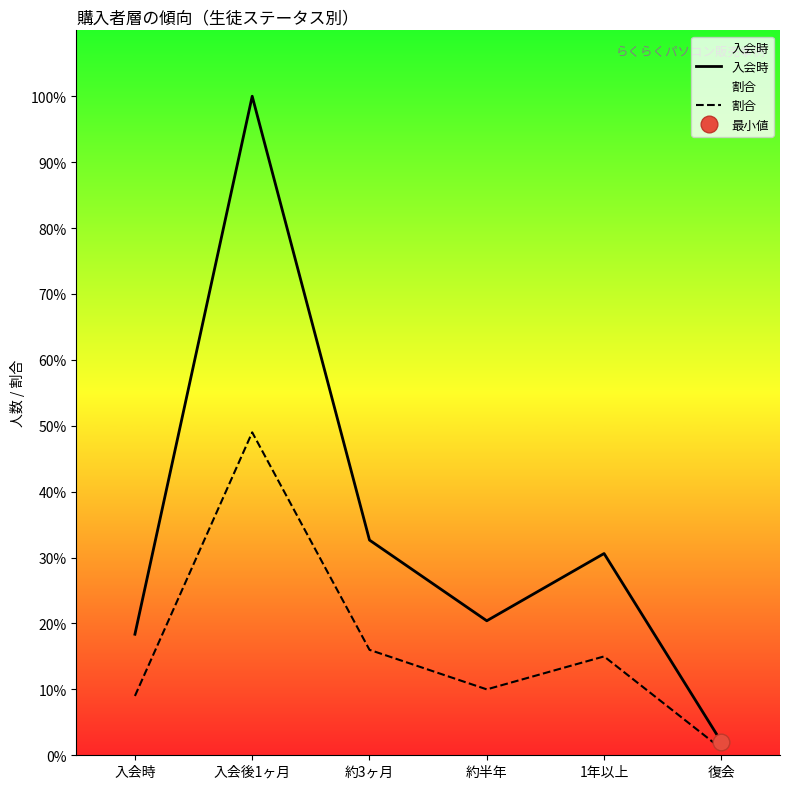

Reading right to left, extract all data points from this chart.

入会時: 復会=2.0	1年以上=30.6	約半年=20.4	約3ヶ月=32.7	入会後1ヶ月=100.0	入会時=18.4
割合: 復会=1.0	1年以上=15.0	約半年=10.0	約3ヶ月=16.0	入会後1ヶ月=49.0	入会時=9.0